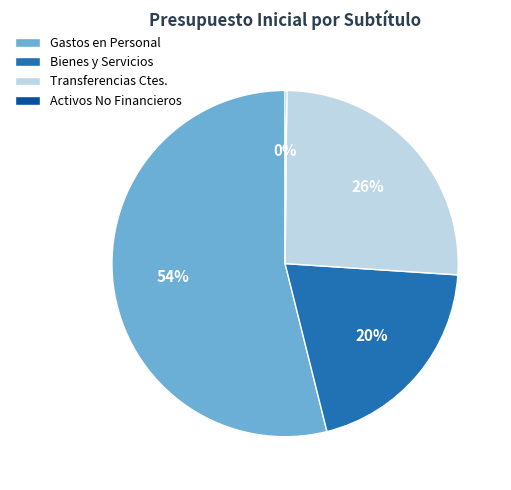

What percentage is the Transferencias Ctes. slice, to the nearest percent?

26%